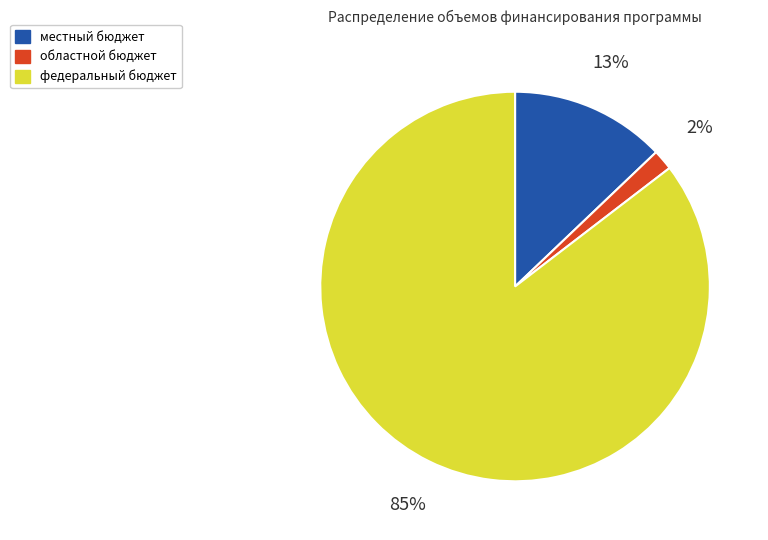

Is there any slice that represents more than half of the pie?

Yes